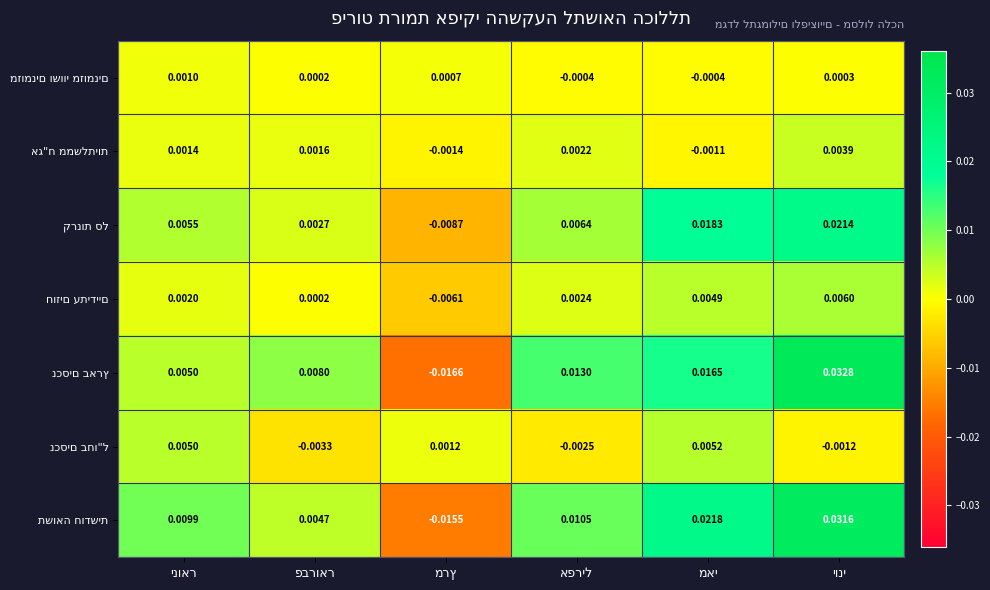

The אג"ח ממשלתיות series shows 0.0 at אפריל. True or false?

True